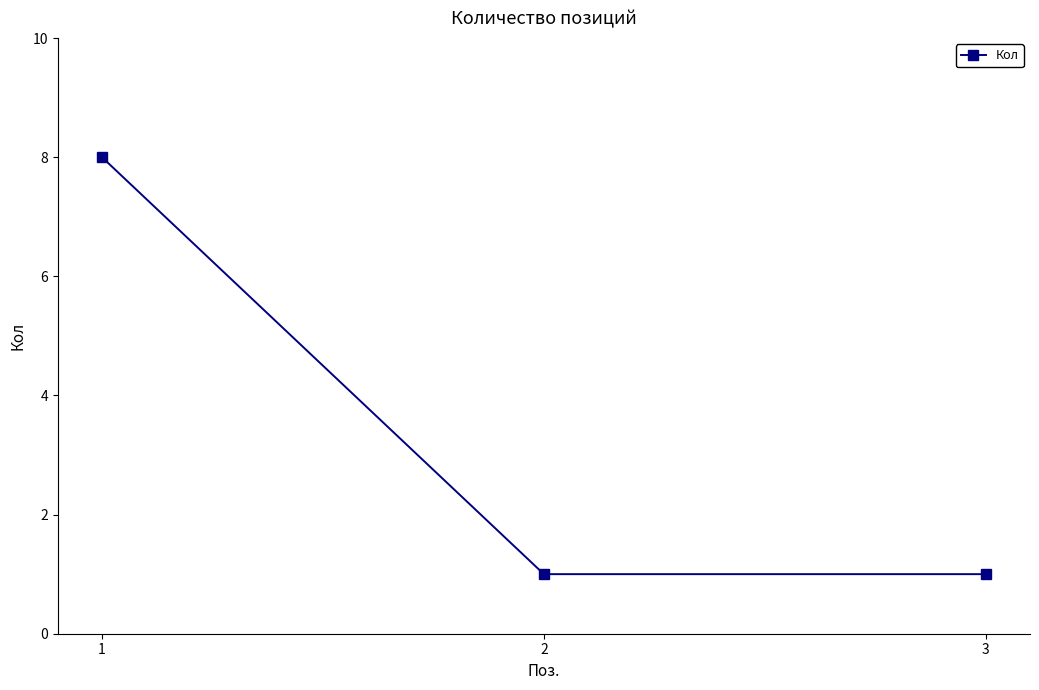

What is the value of the 3rd point from the left?

1